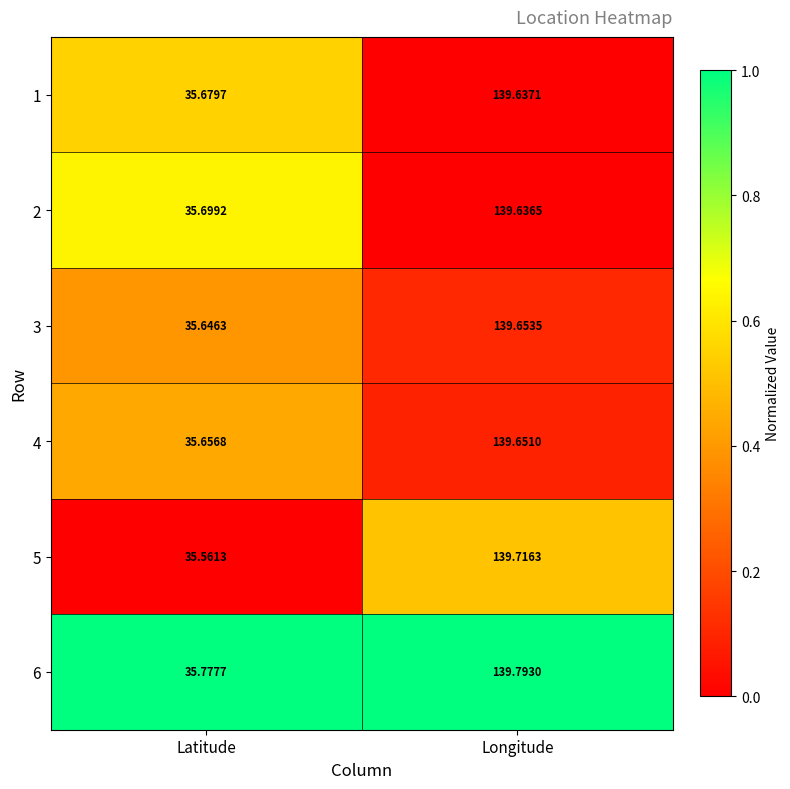

Is the value of 1 at Longitude greater than the value of 4 at Latitude?

Yes